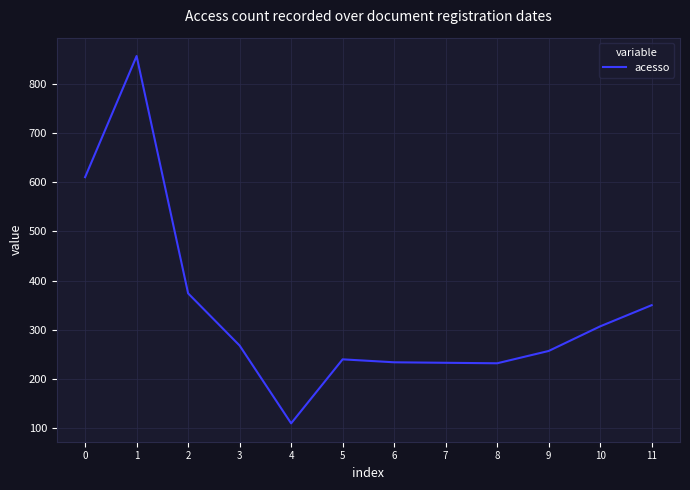

At which category does the data reach its first local peak?

1